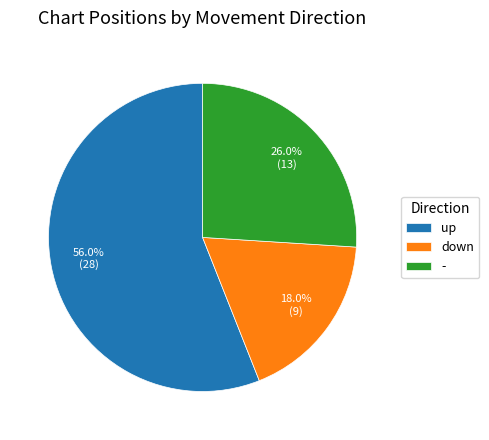

How much of the chart is everything except up?

44.0%